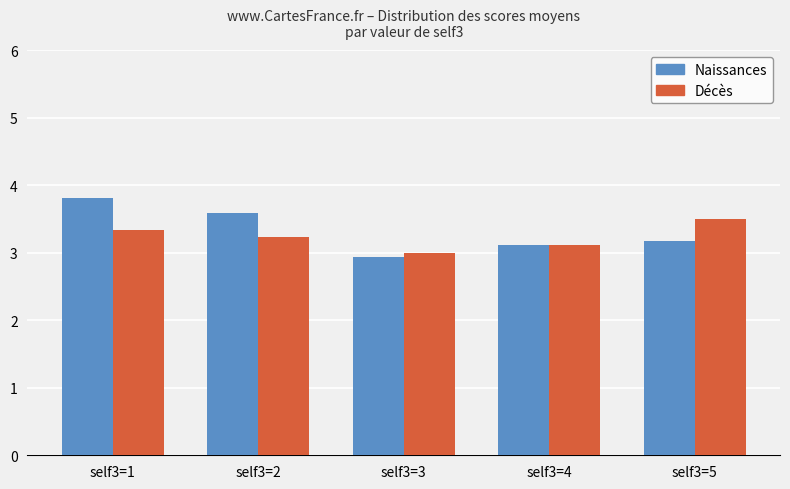

True or false: Naissances has a value of 1.5 at self3=3.

False